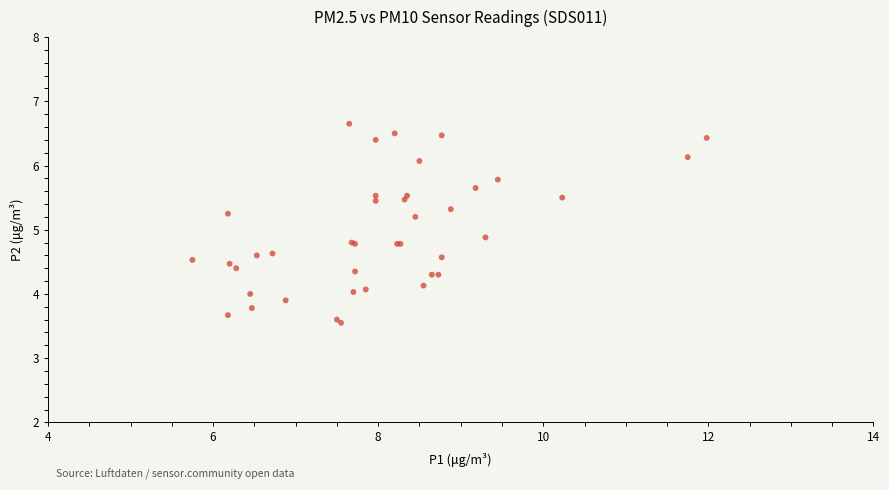

What Y value in the scatter plot is closest to 5?

4.9